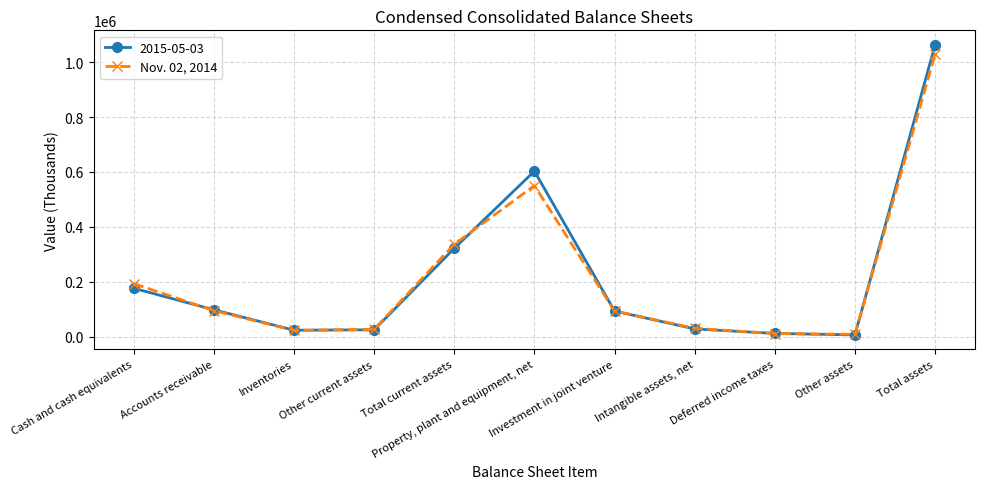

Which series has the largest range (max minus min)?

2015-05-03